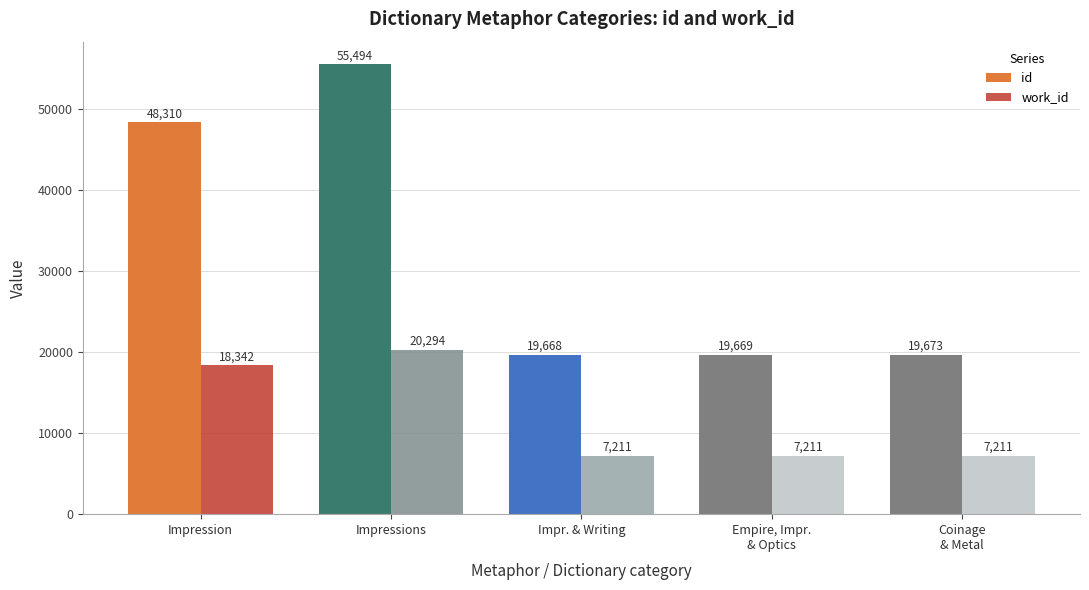

The value of work_id at Impressions is 6766. True or false?

False